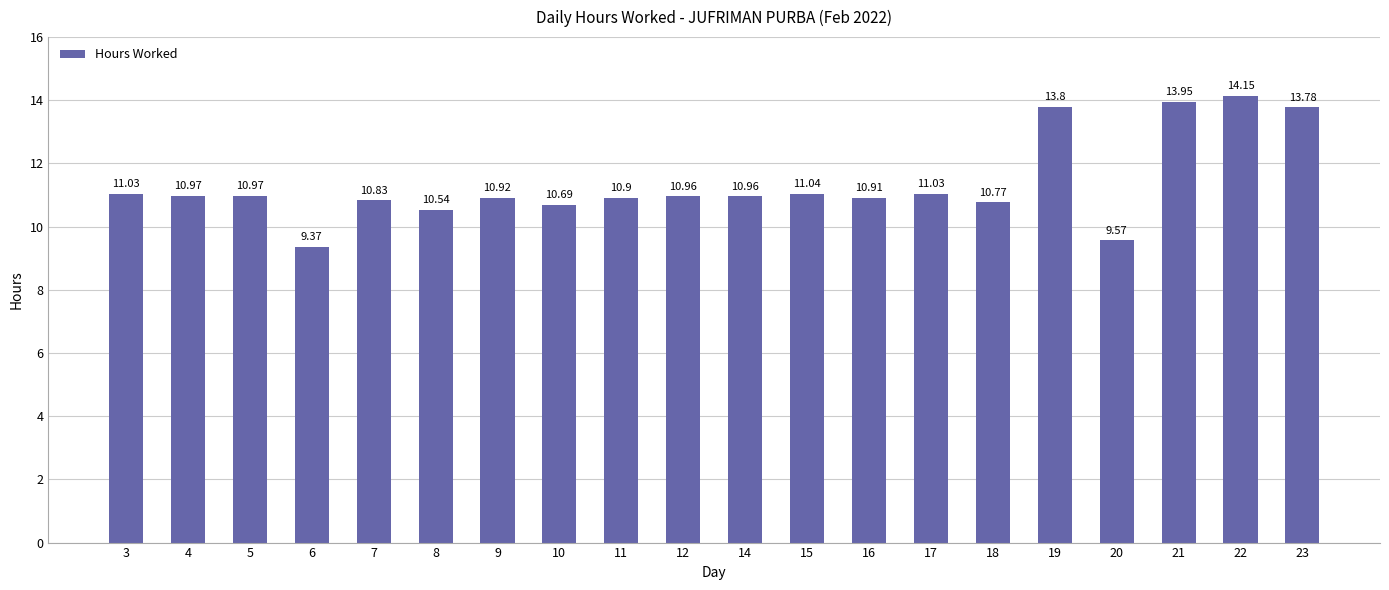

True or false: the data shows 6.6 at 3.

False